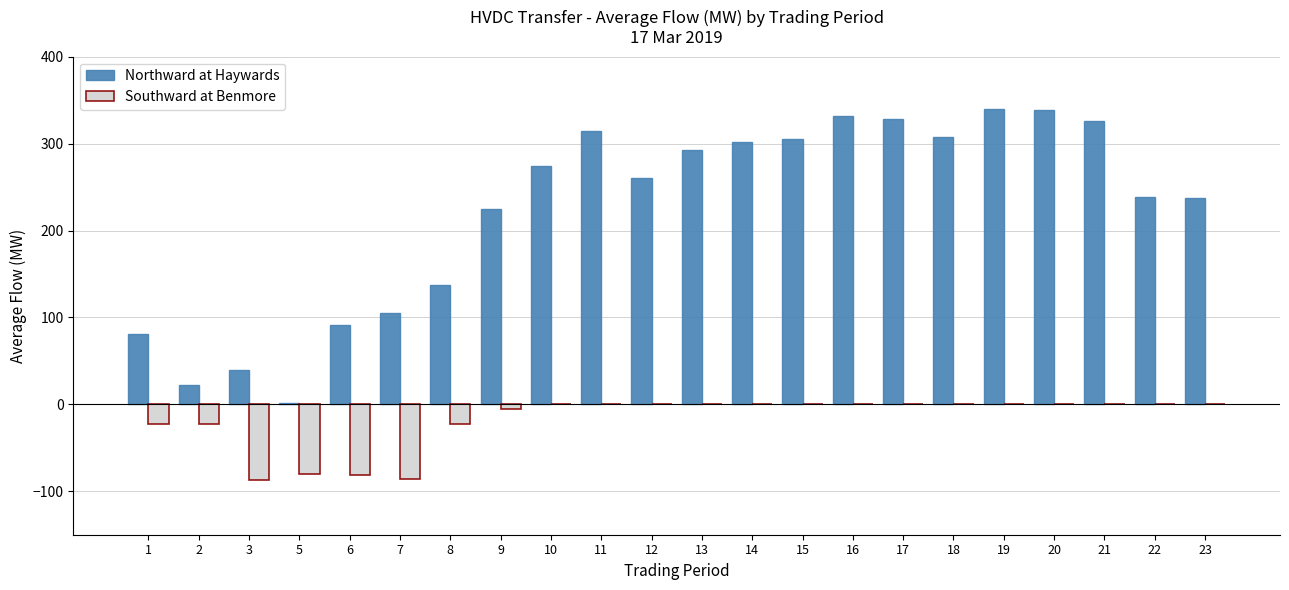

What is the sum of all Southward at Benmore values?

-408